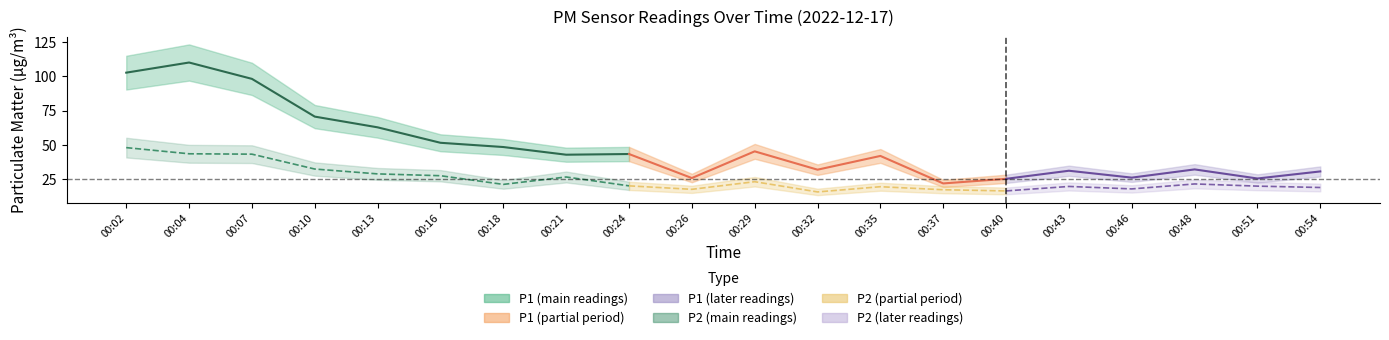

Where is P1 nearest to the value 65?

00:13